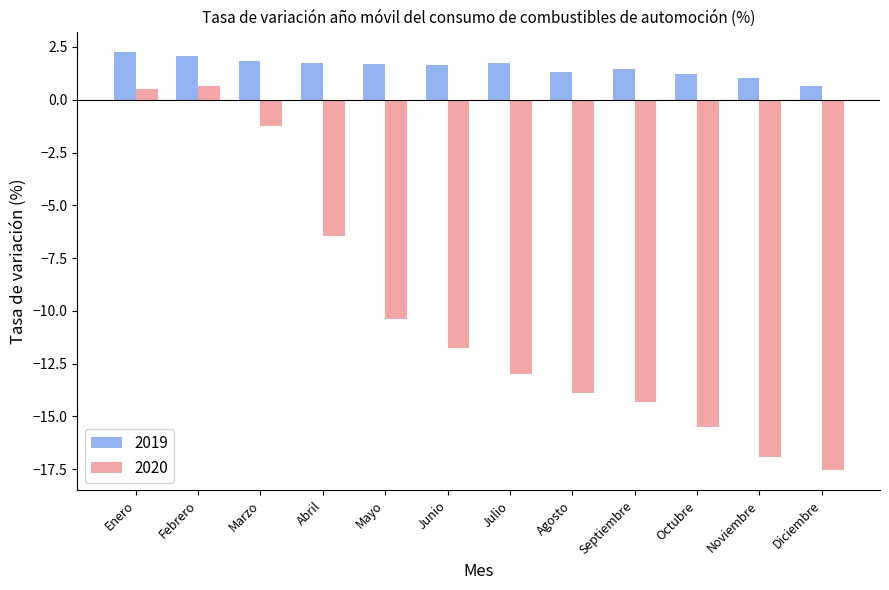

How many groups of bars are there?

12